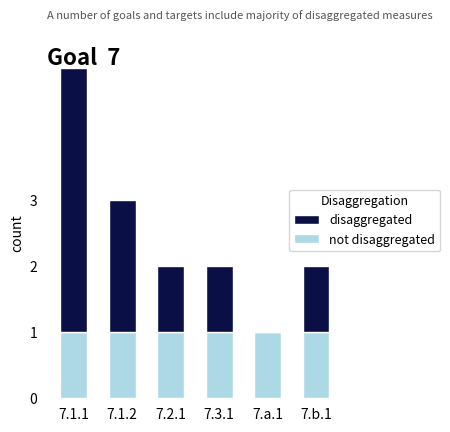

At which category is the sum across all series the highest?

7.1.1